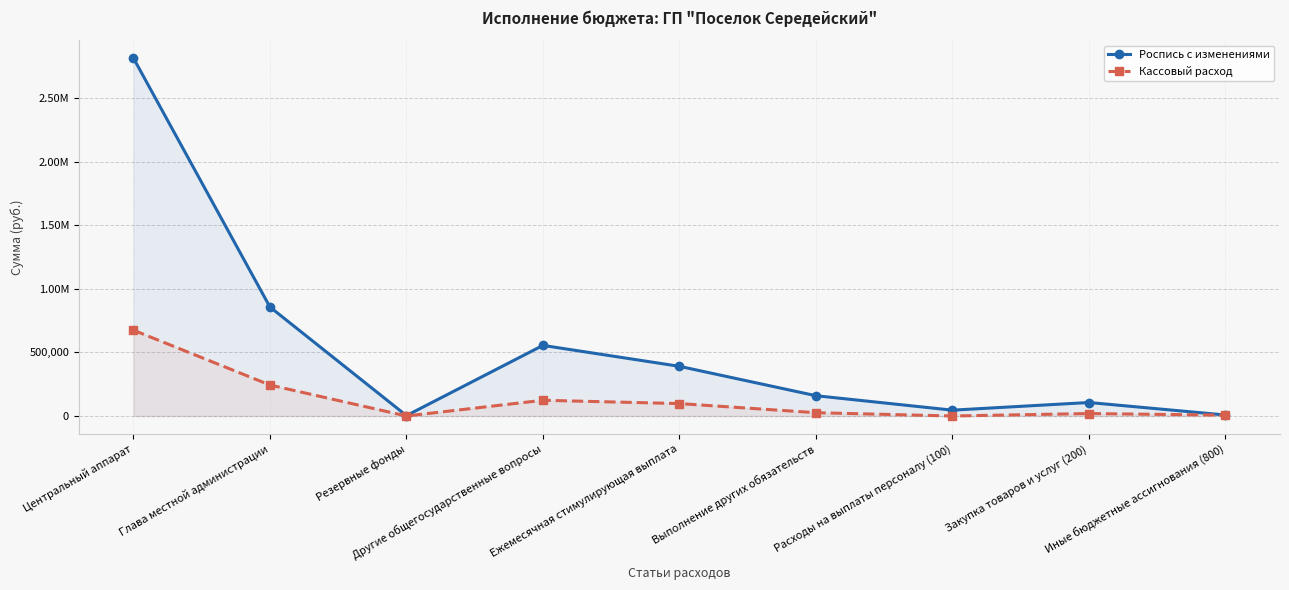

How many series are shown in this chart?

2